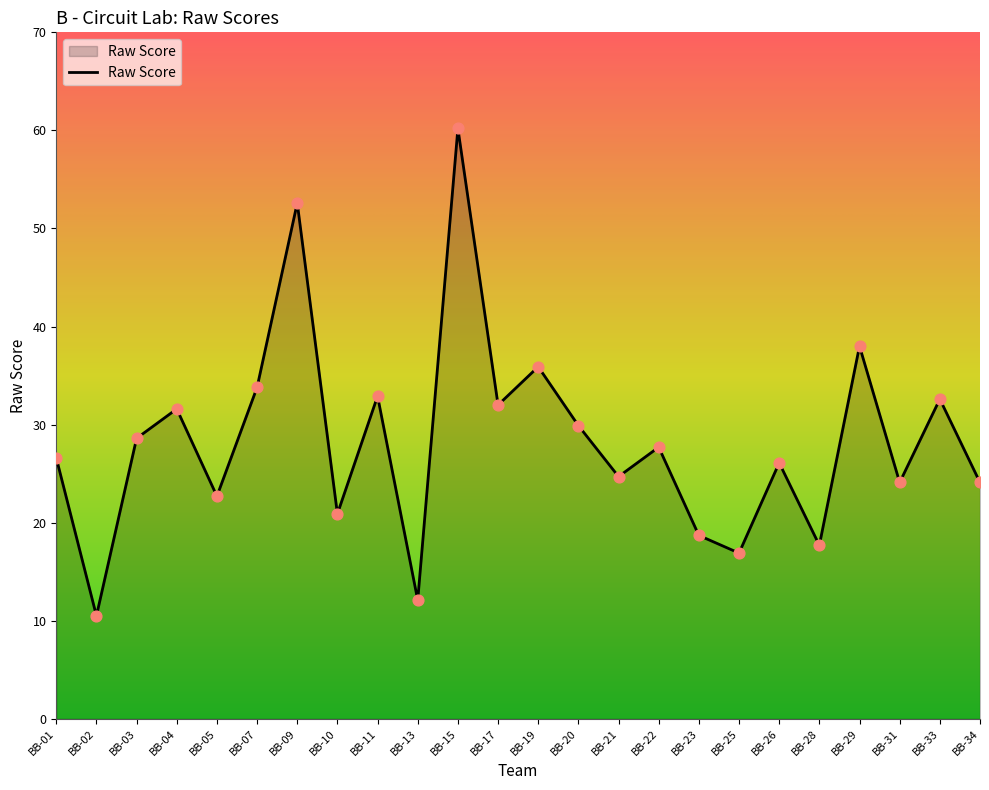

Between BB-23 and BB-05, which is larger?

BB-05